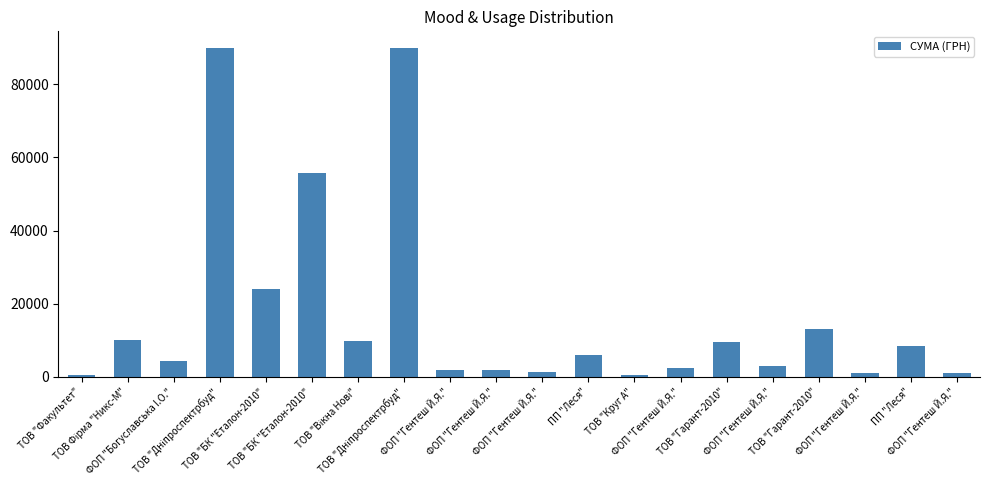

Is it true that the value at ТОВ "Вікна Нові" is 9932.0?

True